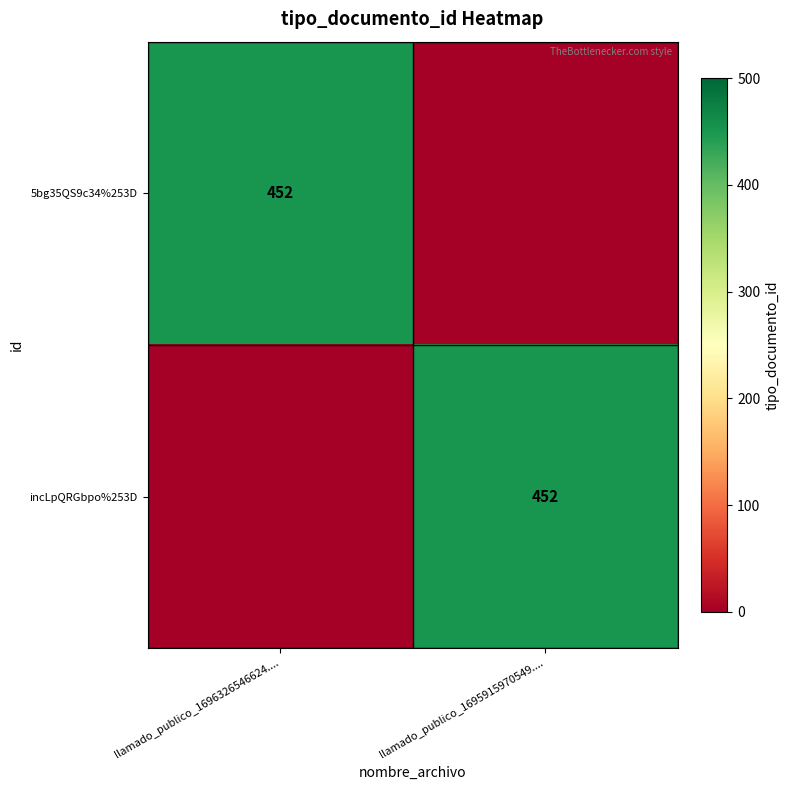

What is the spread (max minus min) of values at llamado_publico_1695915970549....?

452